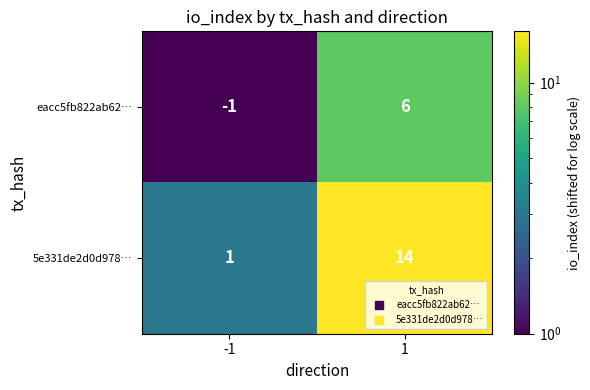

What is the spread (max minus min) of values at 1?

8